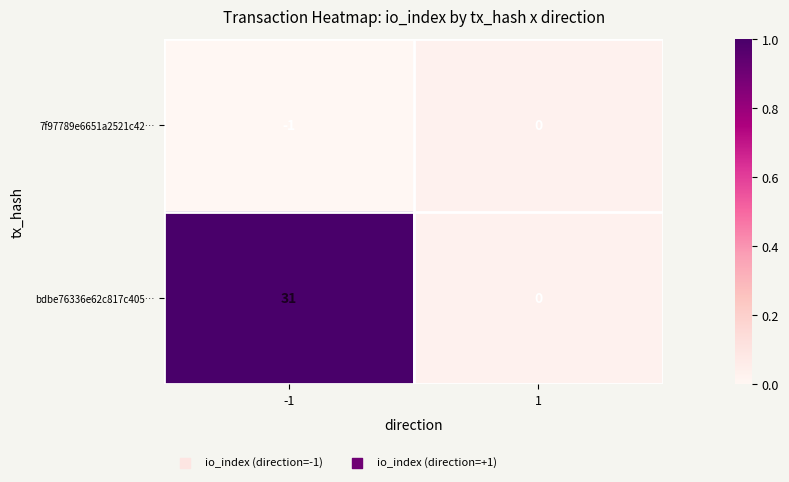

What is the spread (max minus min) of values at -1?

32